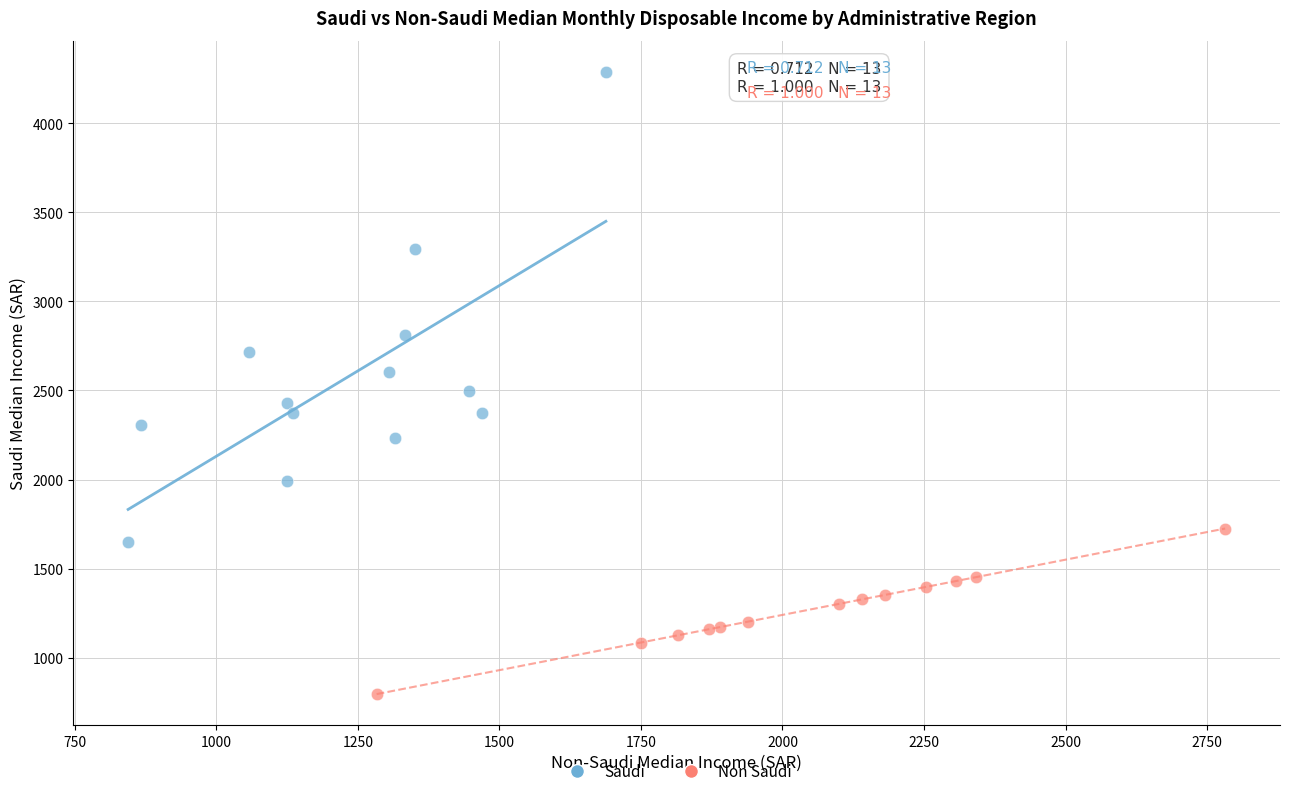

Which series reaches the minimum Y coordinate?

Non Saudi